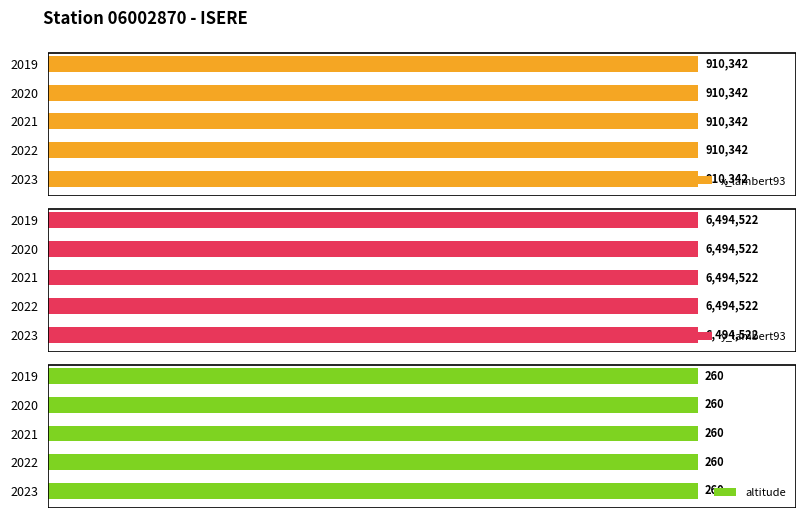

Does the chart contain any negative values?

No